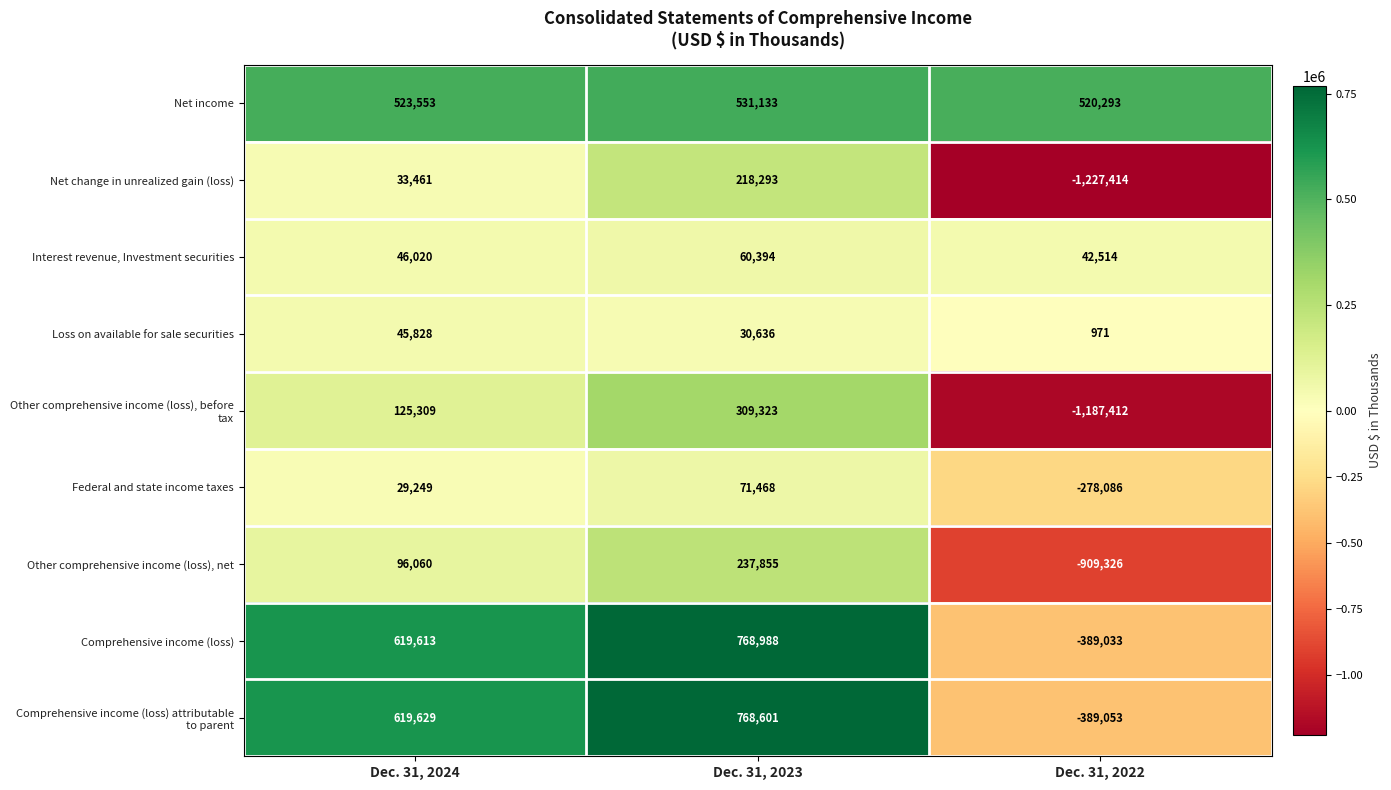

What is the smallest value displayed?

-1227414